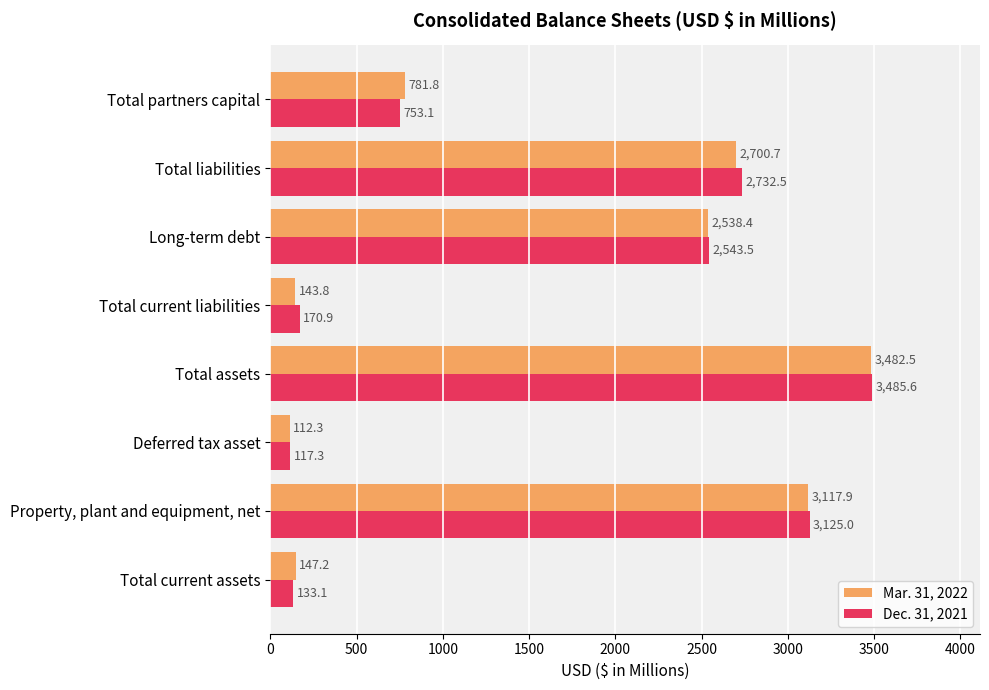

Which series changed the most between Deferred tax asset and Total partners capital?

Mar. 31, 2022